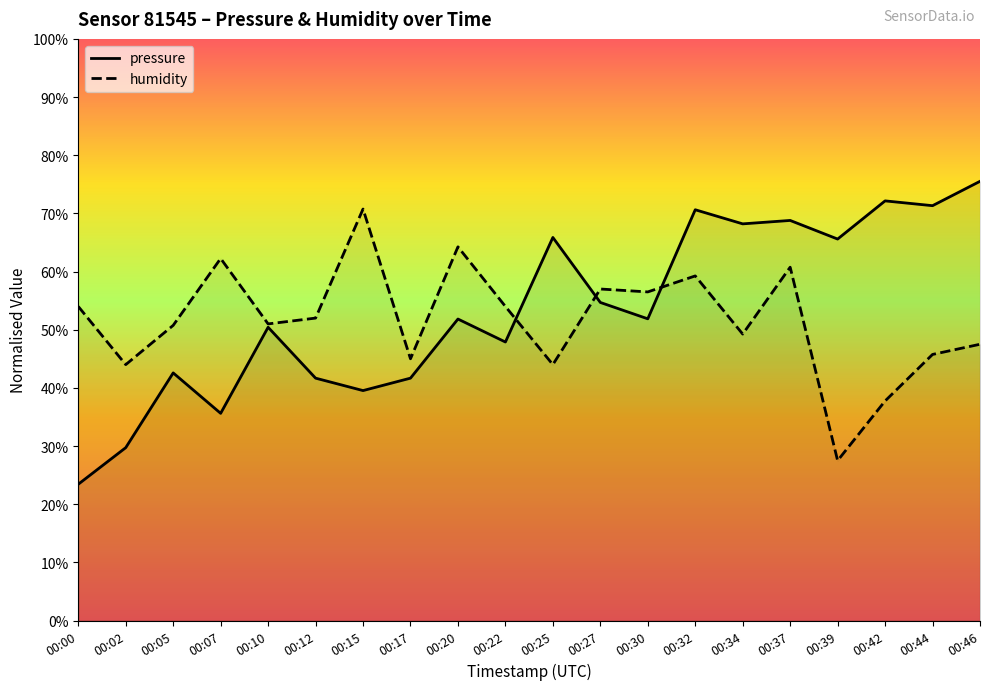

How many intersections are there between humidity and pressure?

3